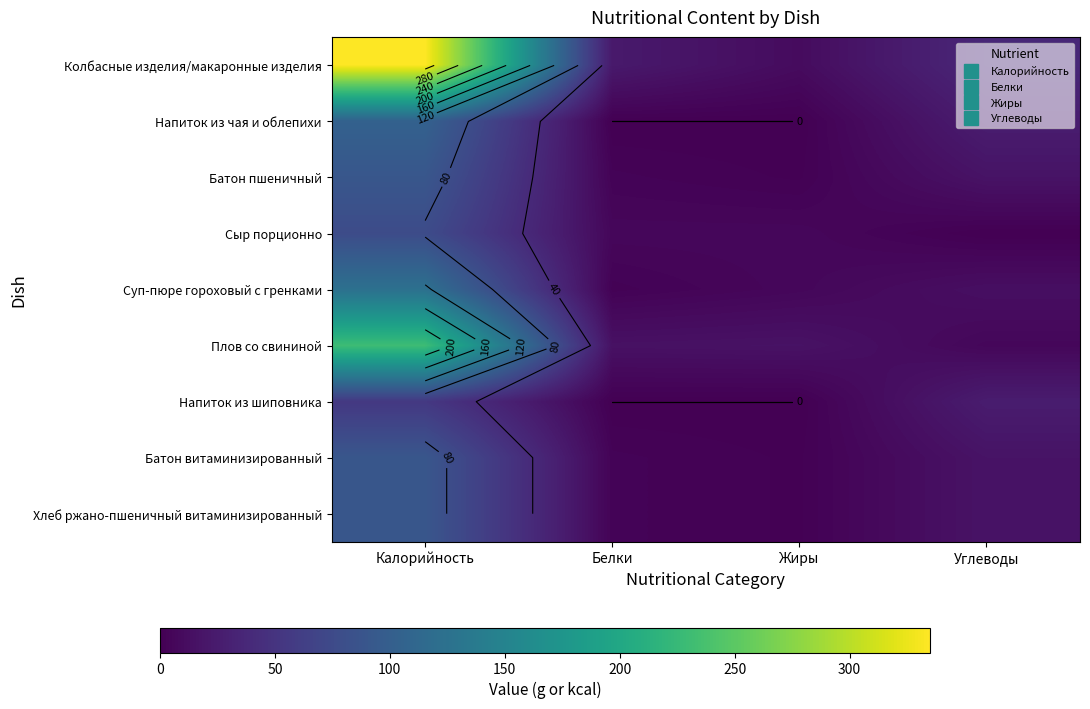

Is the value of Хлеб ржано-пшеничный витаминизированный at Жиры greater than the value of Плов со свининой at Жиры?

No